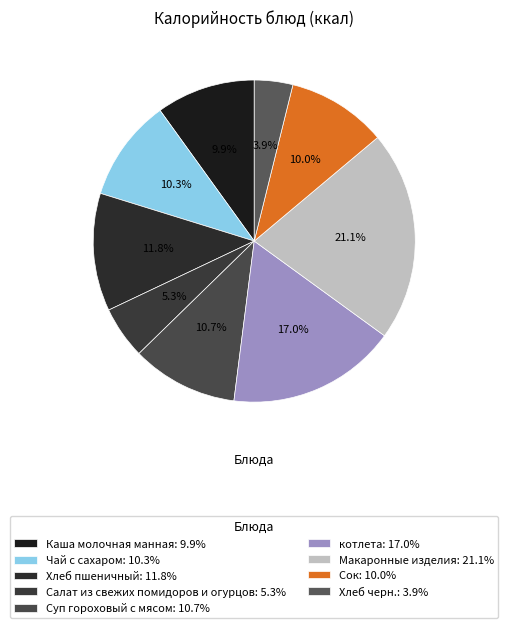

To the nearest percent, what is the difference between the Хлеб черн. and Чай с сахаром slice percentages?

6%